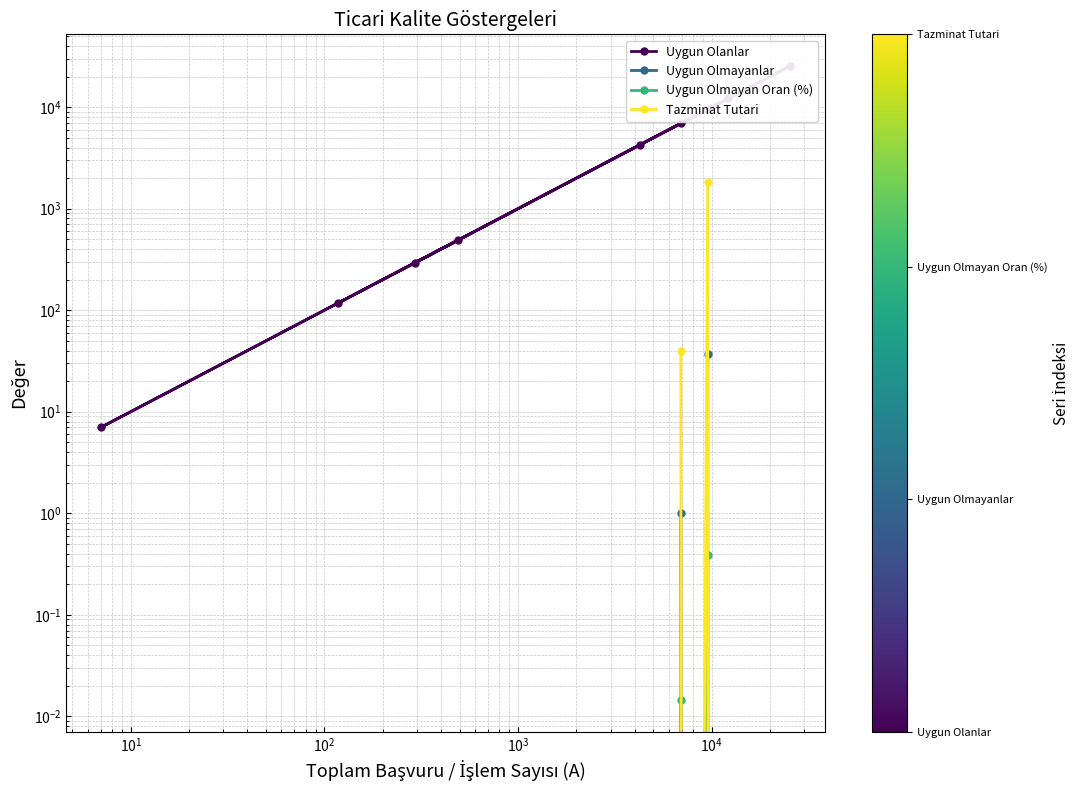

At $\mathdefault{10^{4}}$, list the series in order from largest to smallest.

Uygun Olanlar, Tazminat Tutari, Uygun Olmayanlar, Uygun Olmayan Oran (%)